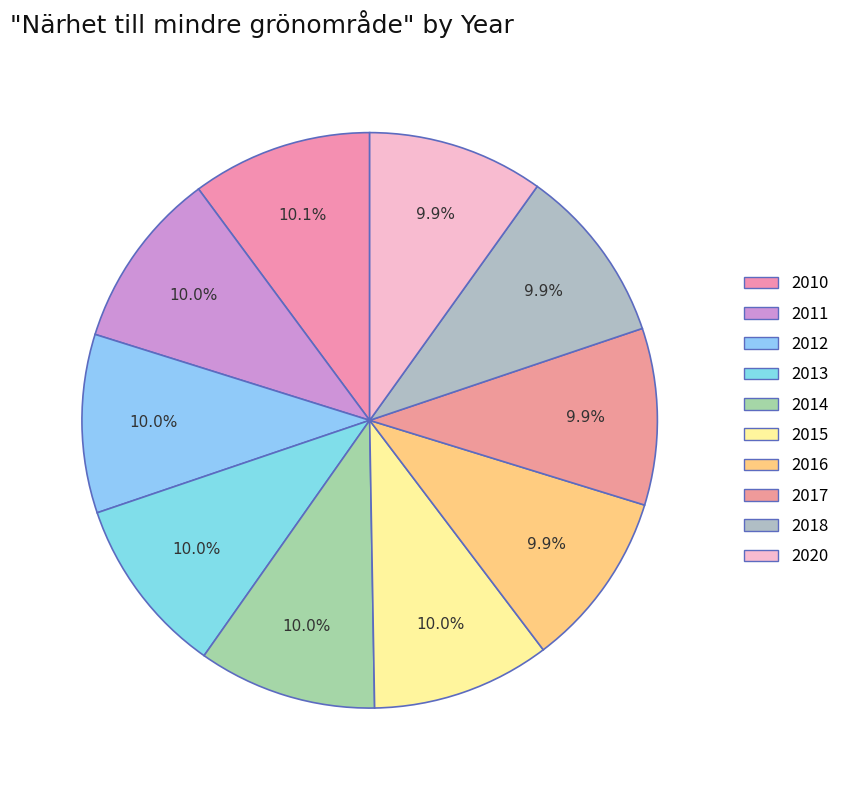

Approximately how many times larger is the value at 2016 compared to 2017?

1.0